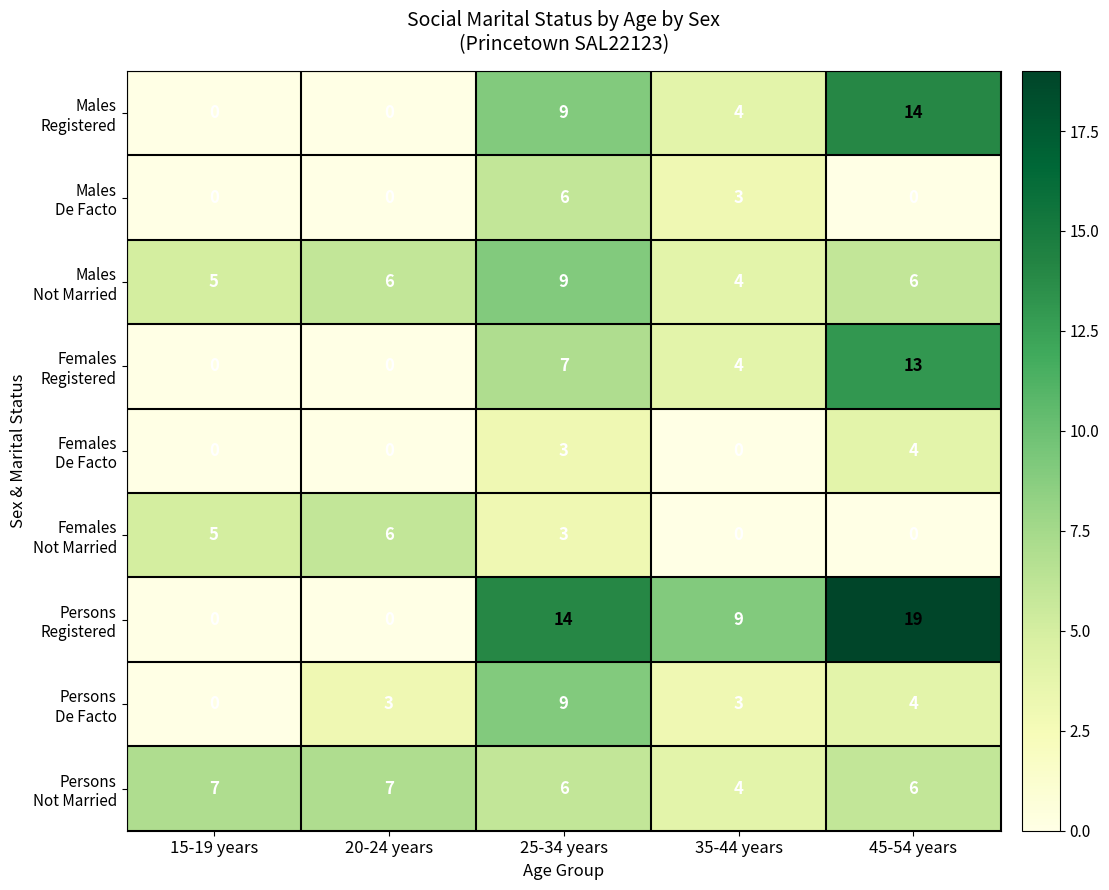

What is the greatest value displayed?

19